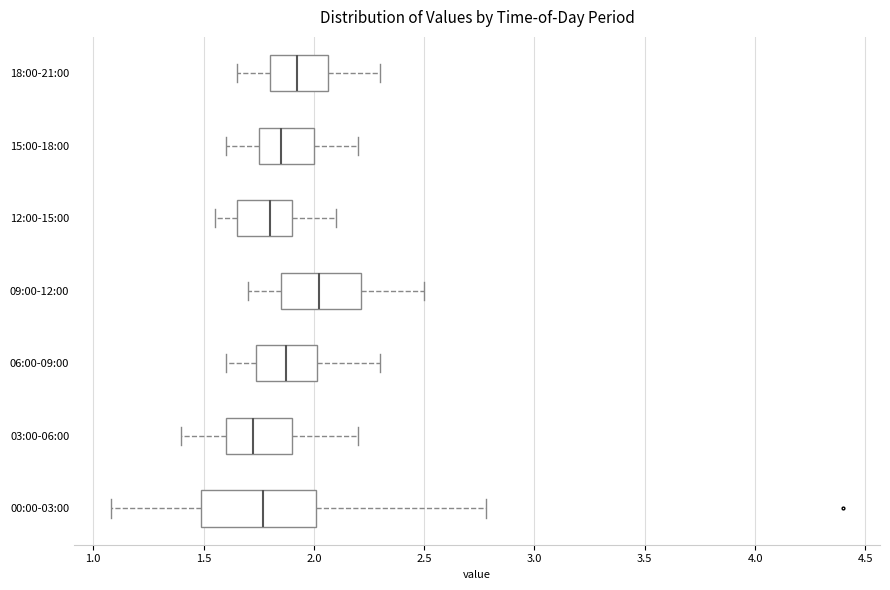

Reading bottom to top, transcribe this box plot: for each box, give where its median line is, the range the box spans, and where its two whiskers end, as read against the x-axis. The values are not printed on the chart, so give them approximately, as read against the axis.

00:00-03:00: median 1.75, box 1.50 to 2.00, whiskers 1.10 to 2.80
03:00-06:00: median 1.75, box 1.60 to 1.90, whiskers 1.40 to 2.20
06:00-09:00: median 1.90, box 1.75 to 2.00, whiskers 1.60 to 2.30
09:00-12:00: median 2.05, box 1.85 to 2.20, whiskers 1.70 to 2.50
12:00-15:00: median 1.80, box 1.65 to 1.90, whiskers 1.55 to 2.10
15:00-18:00: median 1.85, box 1.75 to 2.00, whiskers 1.60 to 2.20
18:00-21:00: median 1.95, box 1.80 to 2.05, whiskers 1.65 to 2.30